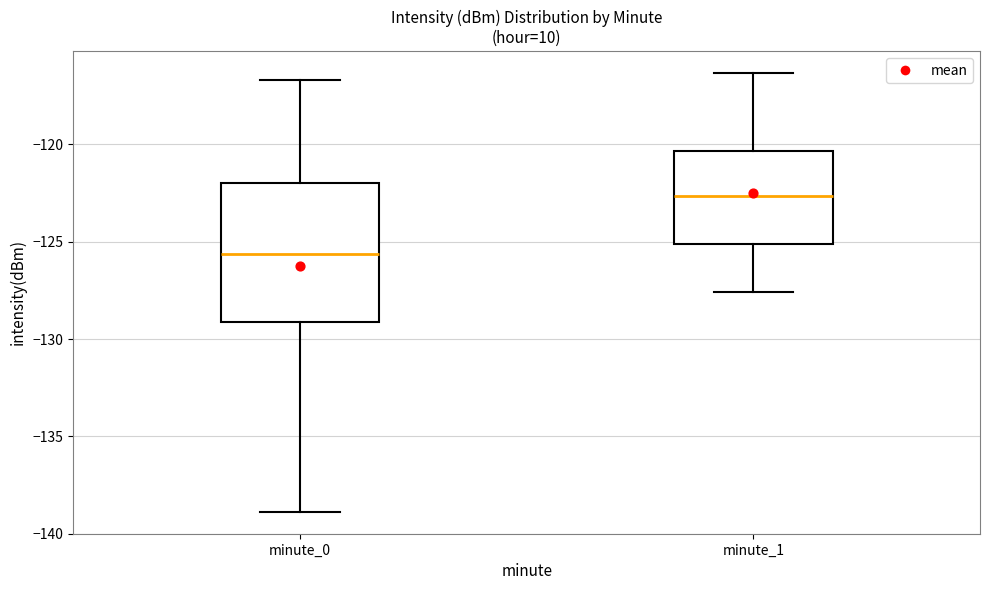

Where is the lower edge of the box for minute_1 on the y-axis? The values are not printed on the chart, so give them approximately, as read against the axis.

-125.0